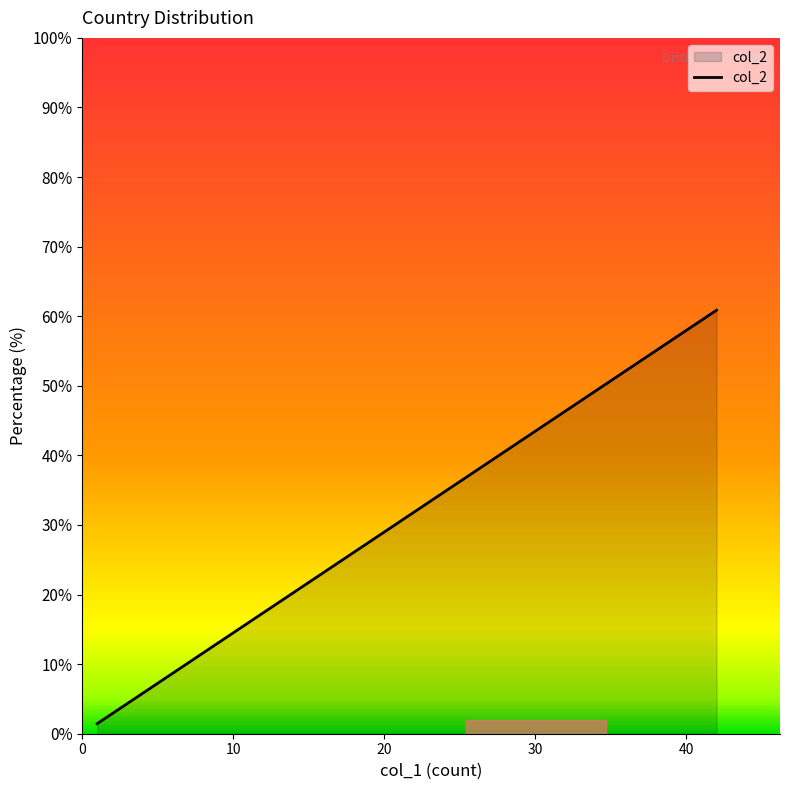

How many data points are above 2?

5